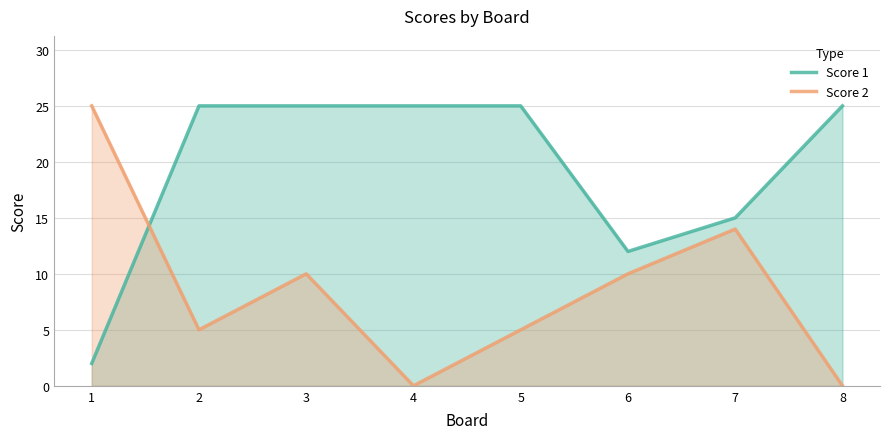

What is the value of the Score 2 point at the 5th from the left?

5